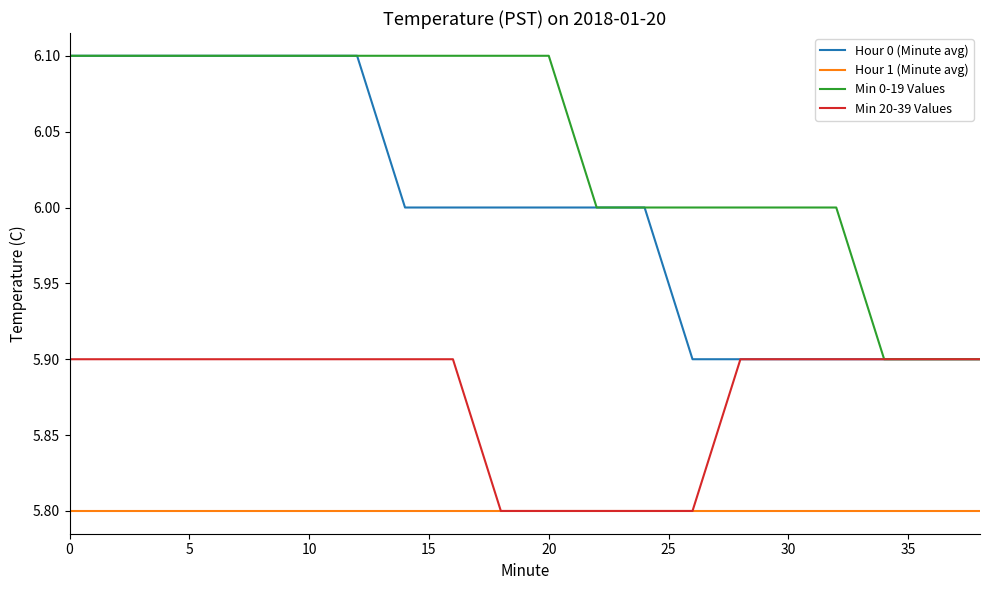

What is the highest value of the Hour 1 (Minute avg) series?

5.8